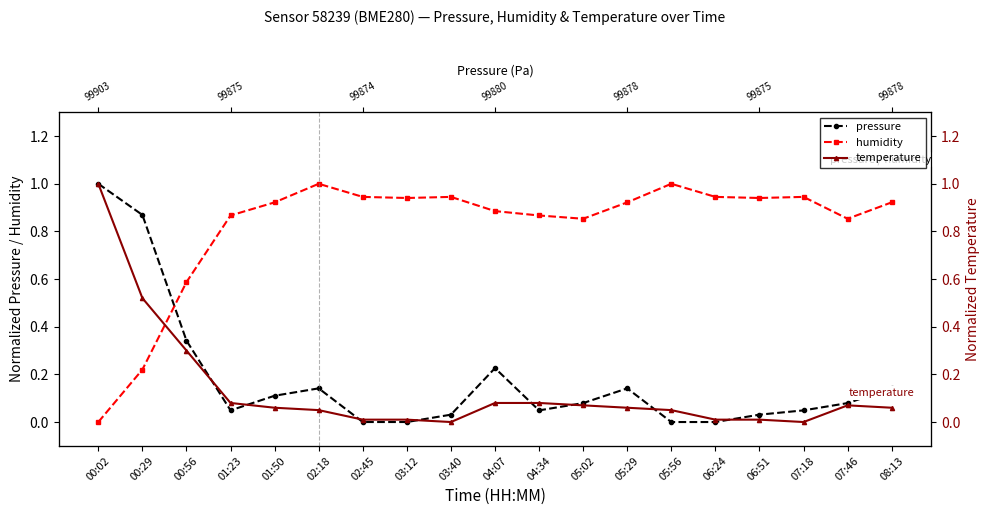

At which category does pressure reach its first local valley?

01:23